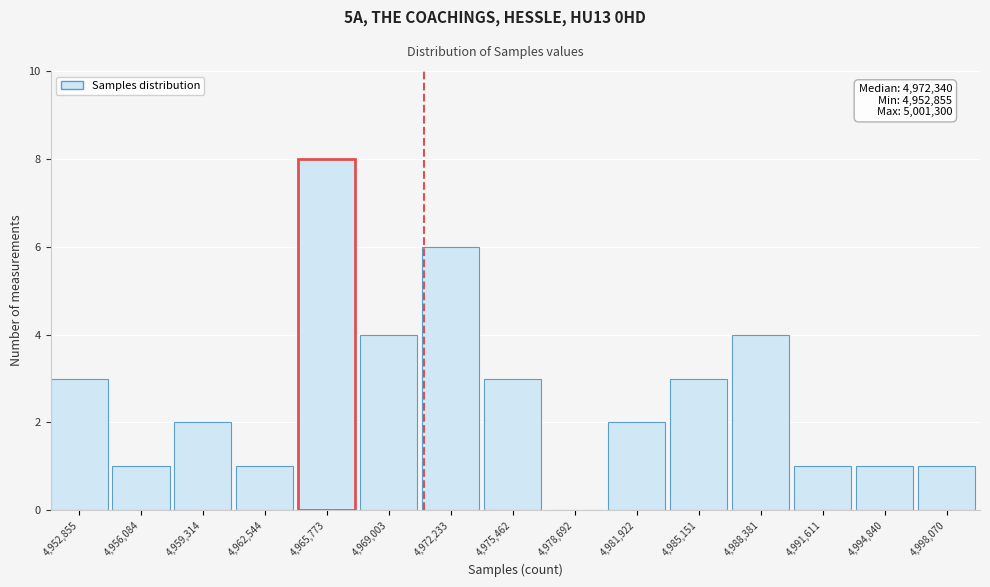

Reading left to right, list all the values displayed in this chart.

4,952,855=3	4,956,084=1	4,959,314=2	4,962,544=1	4,965,773=8	4,969,003=4	4,972,233=6	4,975,462=3	4,978,692=0	4,981,922=2	4,985,151=3	4,988,381=4	4,991,611=1	4,994,840=1	4,998,070=1